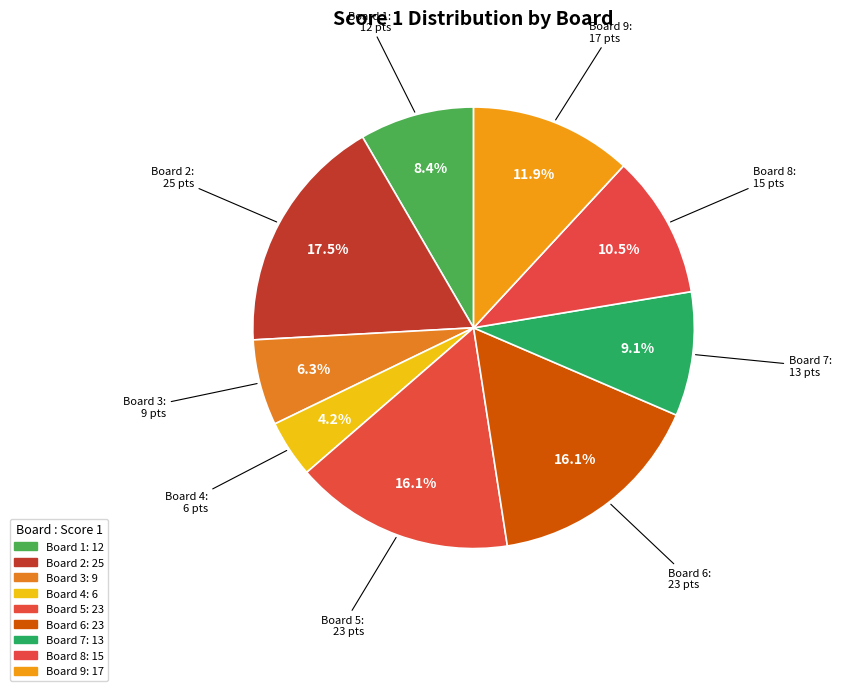

How many slices are in this pie chart?

9